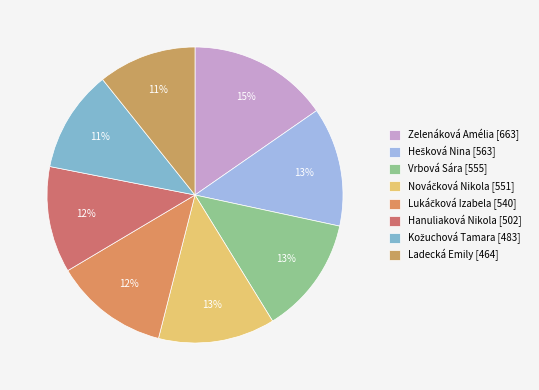

How many segments does this pie chart have?

8